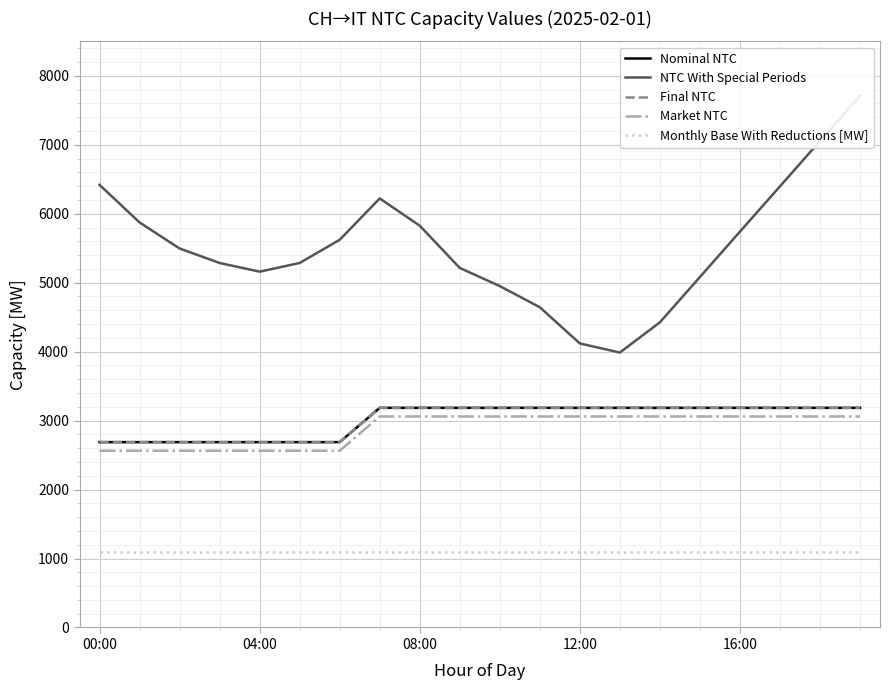

At which category is the sum across all series the highest?

19